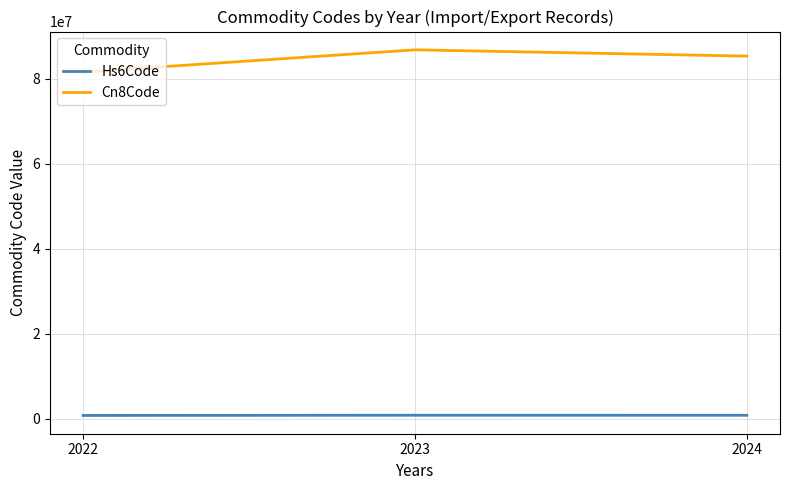

What is the difference between the maximum and minimum values in the Hs6Code series?

52254.9